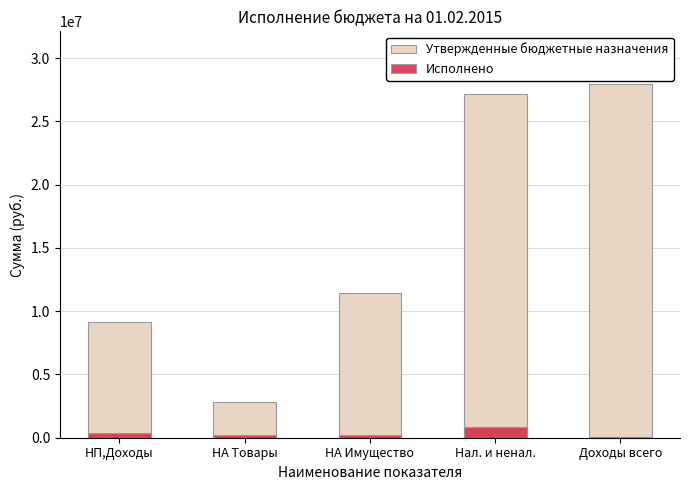

The value of Исполнено at Доходы всего is 60031.8. True or false?

False